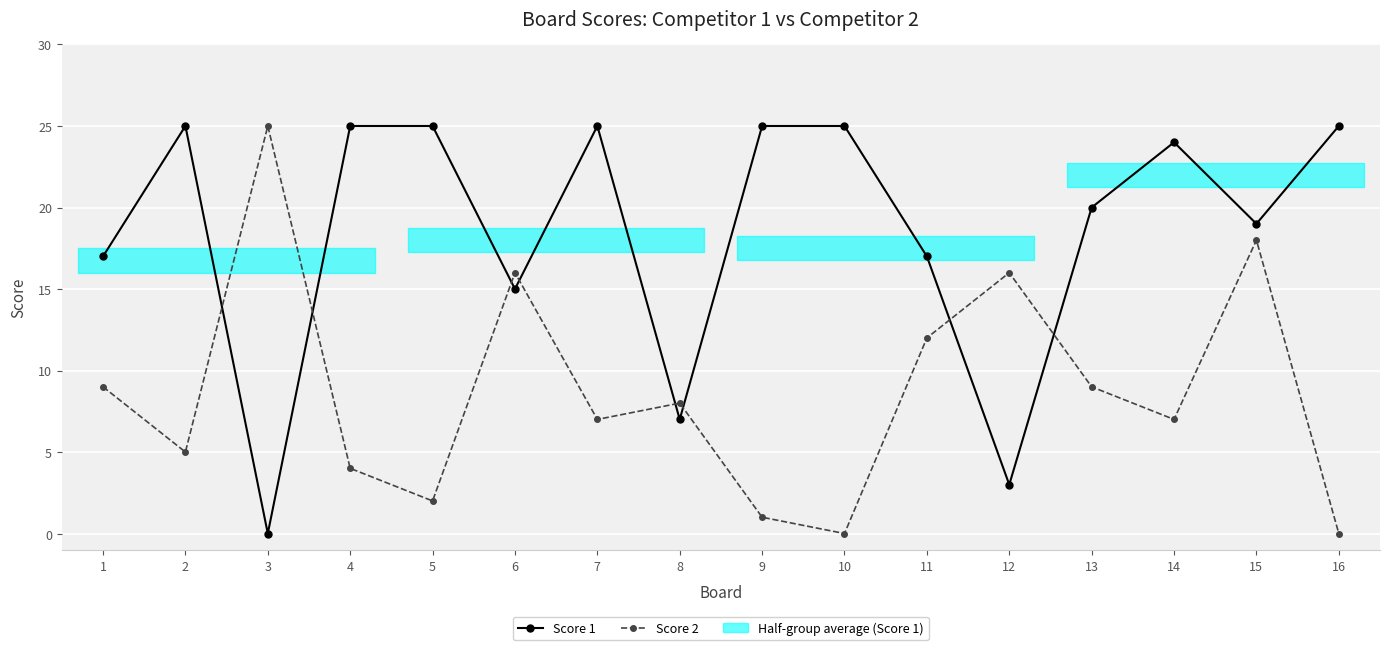

True or false: Score 2 and Score 1 intersect in this chart.

True